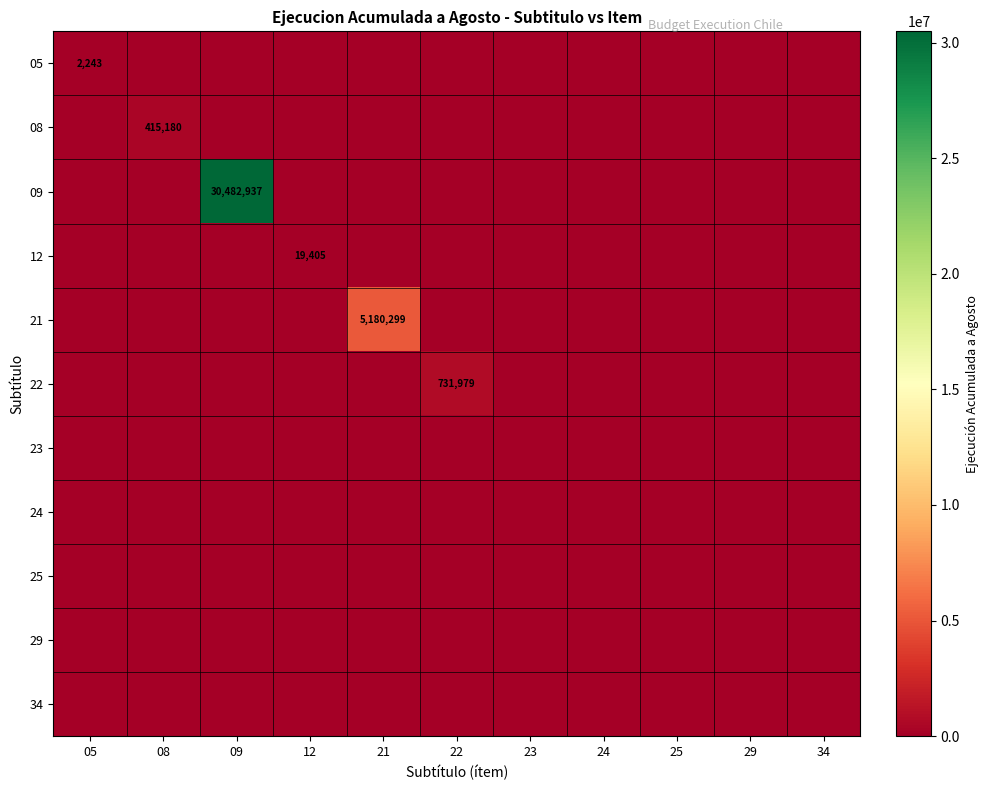

Which series has the largest total across all categories?

09